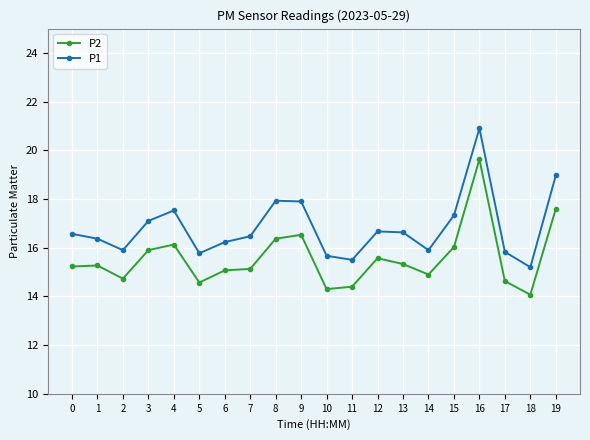

What is the greatest value displayed?

20.9